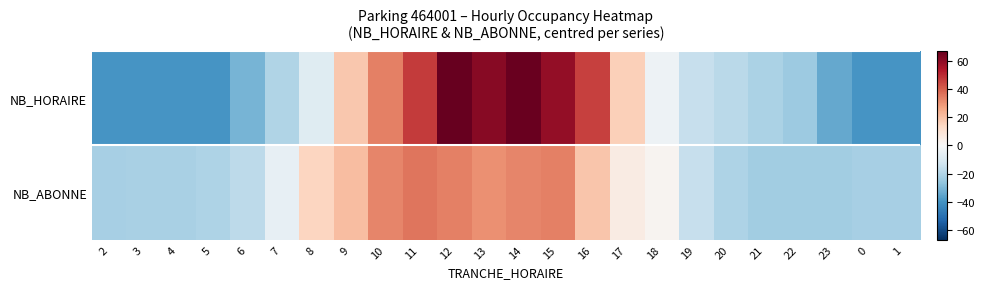

What is the total value across all series at 0?

-61.7